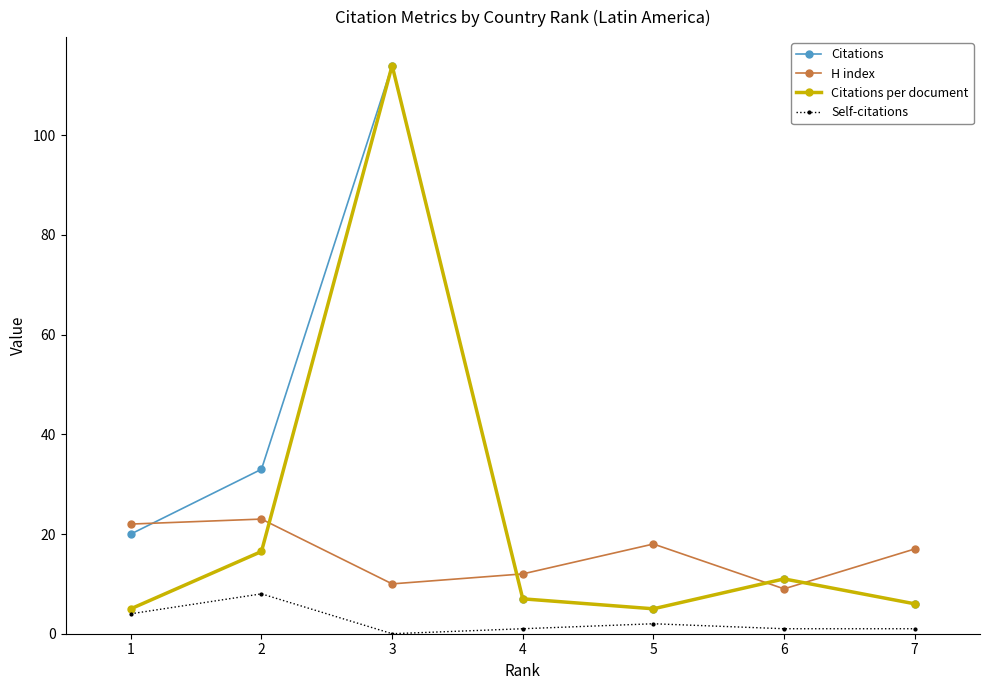

True or false: Citations and Self-citations cross at least once.

False